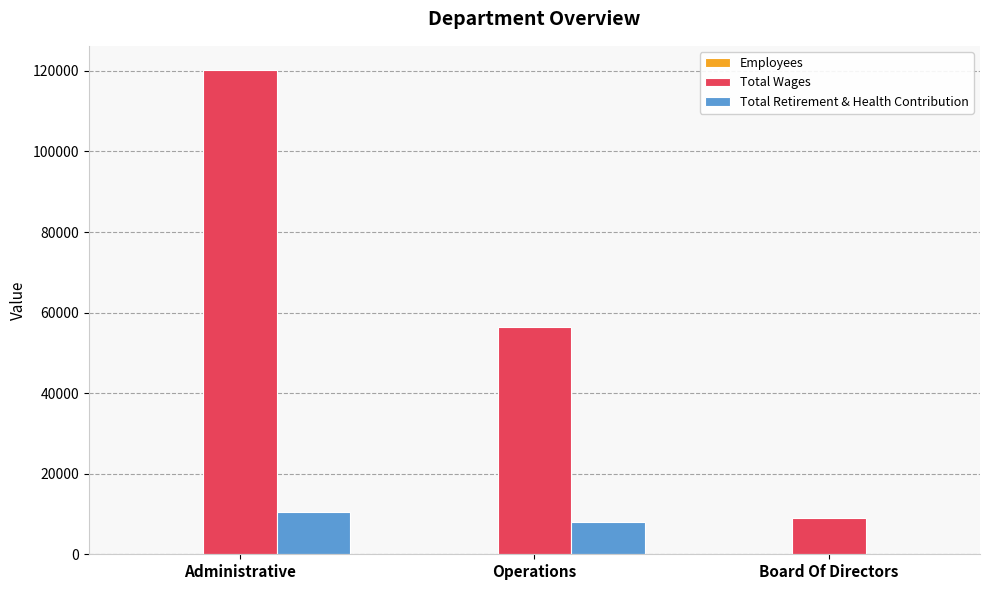

What is the greatest value displayed?

120205